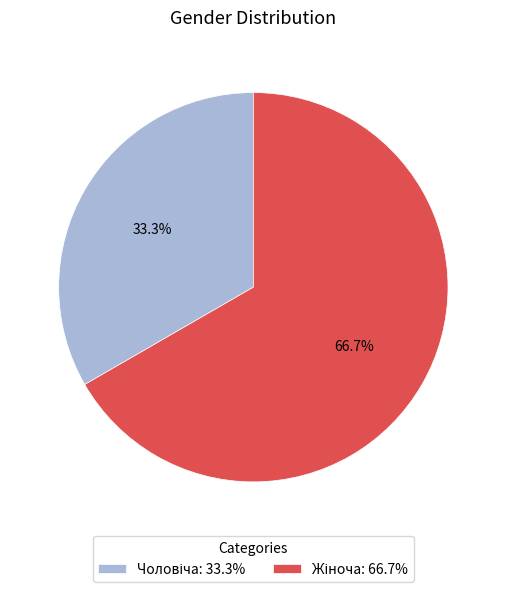

Is there any slice that represents more than half of the pie?

Yes